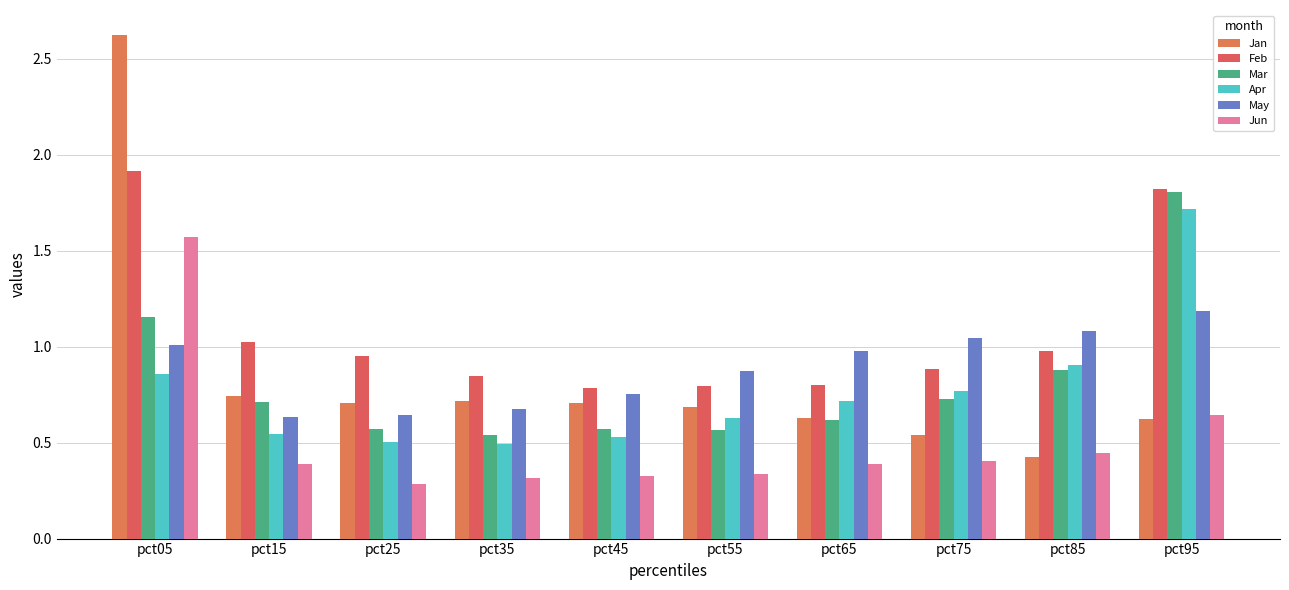

Which category has the lowest value in the Mar series?

pct35